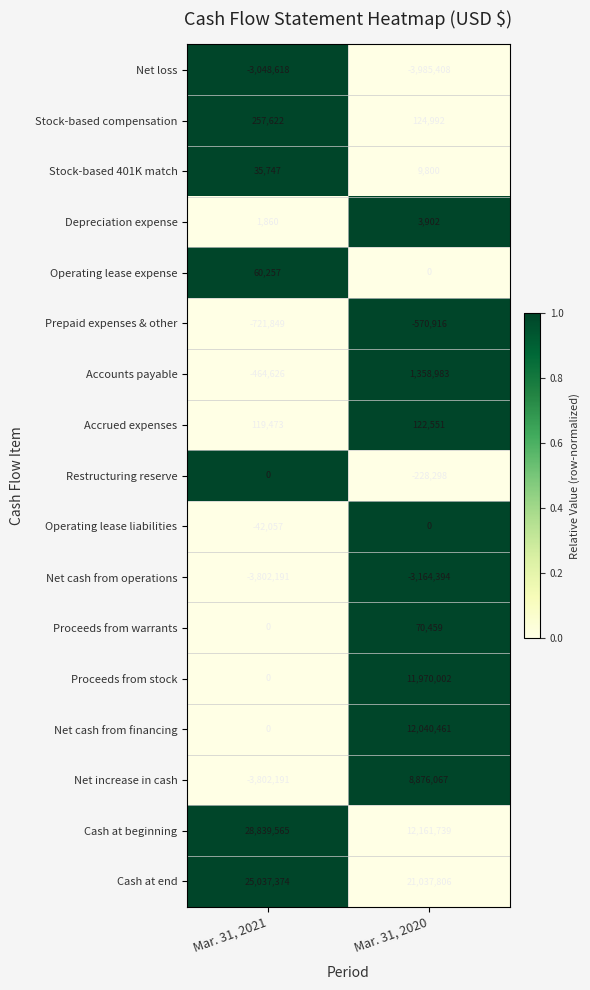

What is the average value of the Stock-based compensation series?

191307